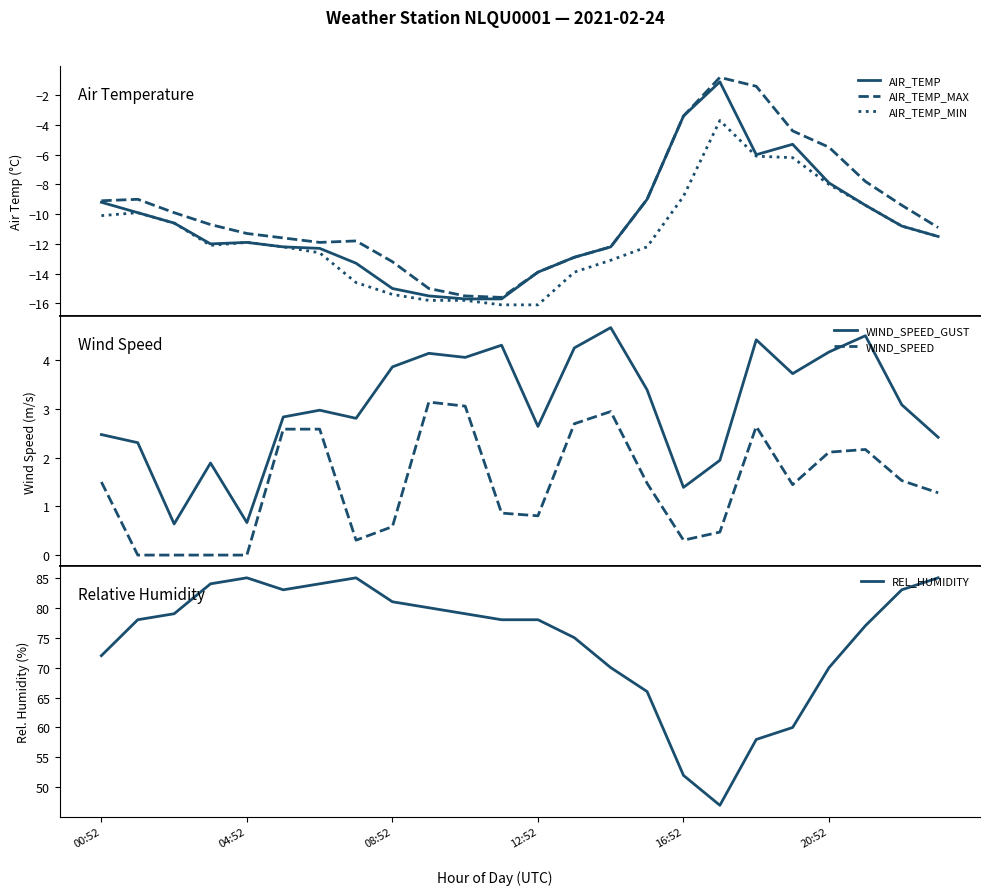

The REL_HUMIDITY series shows 19.0 at 11. True or false?

False